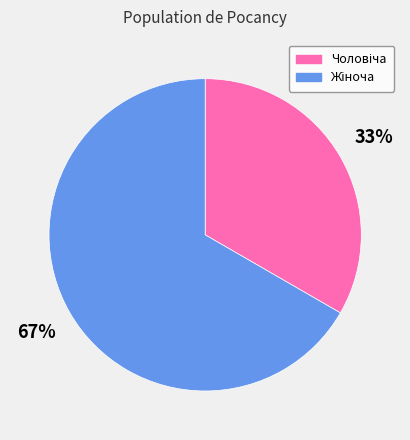

To the nearest percent, what is the average slice percentage?

50%